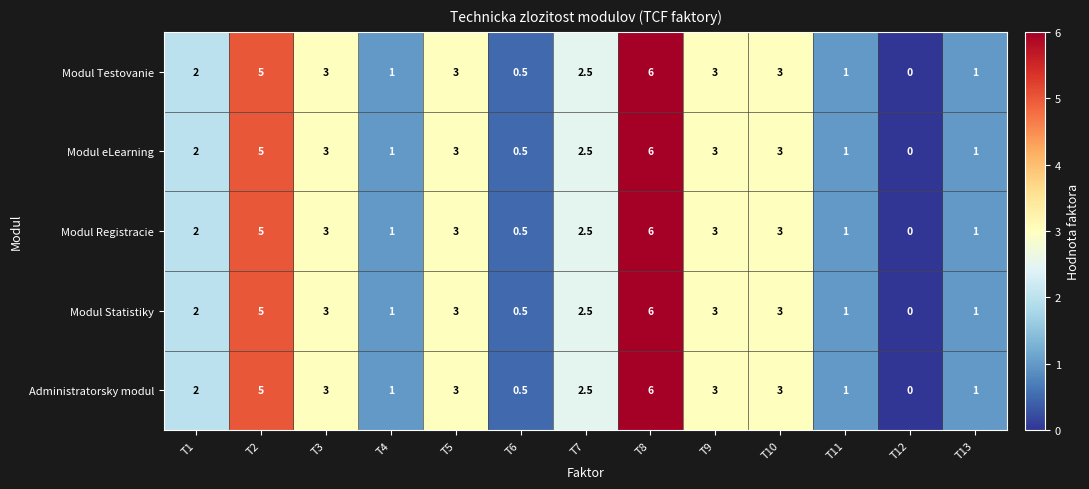

Is the value of Modul Testovanie at T7 greater than the value of Administratorsky modul at T2?

No